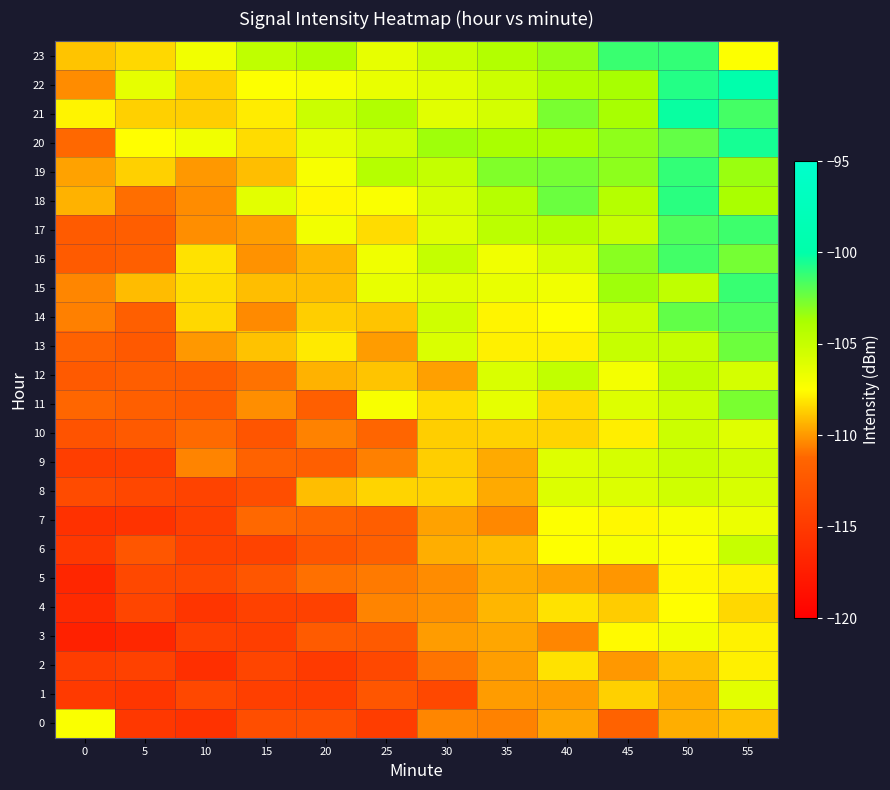

Count the number of categories in the chart.

12